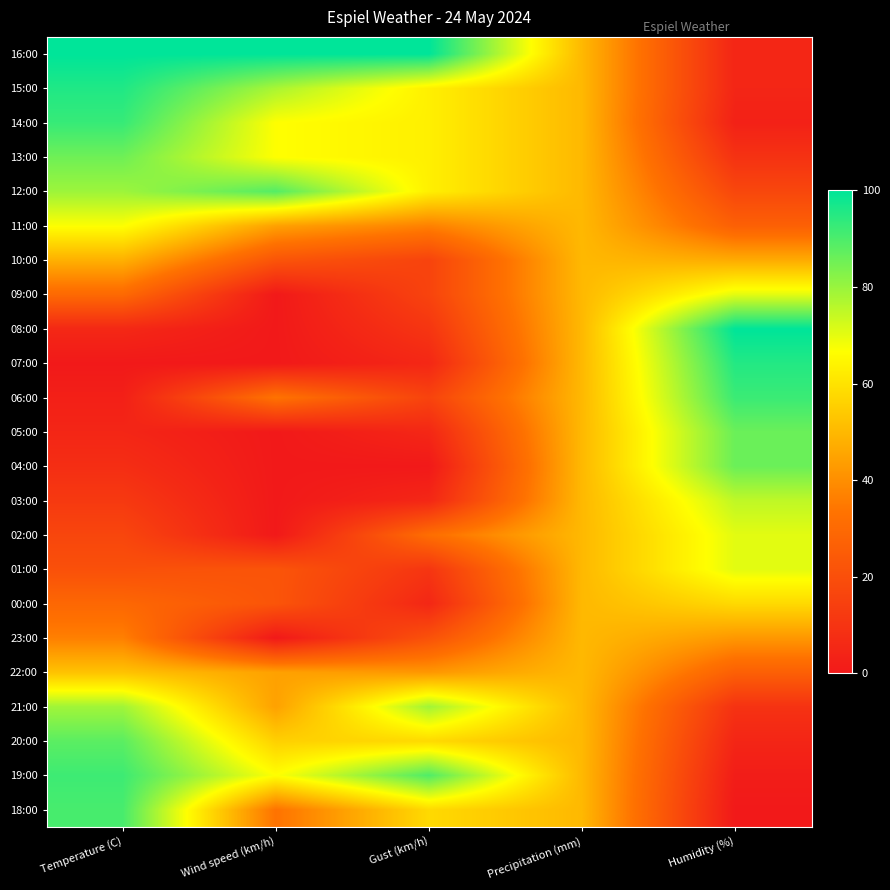

Count the number of data series in this chart.

23